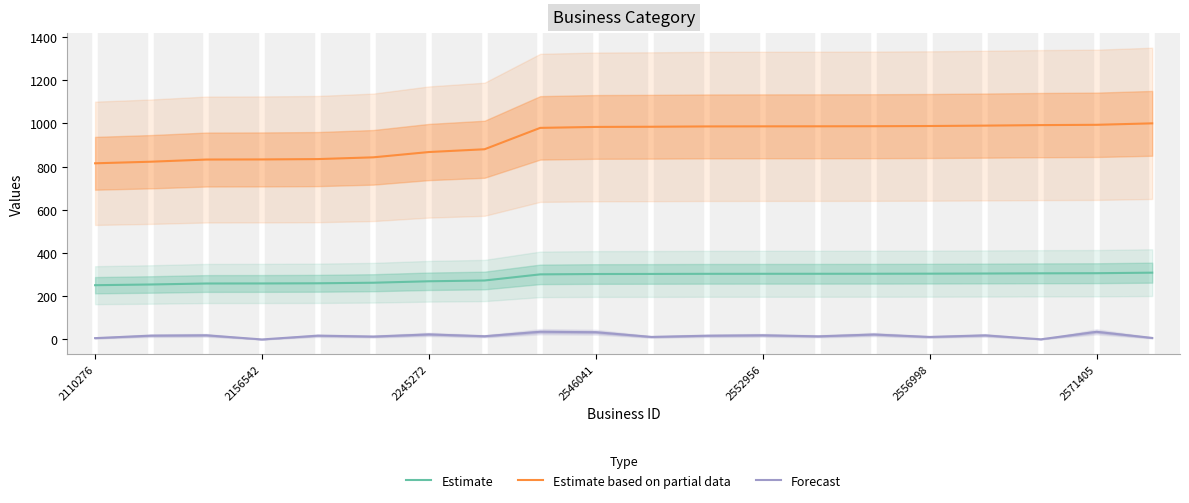

True or false: Forecast and Estimate based on partial data intersect in this chart.

False